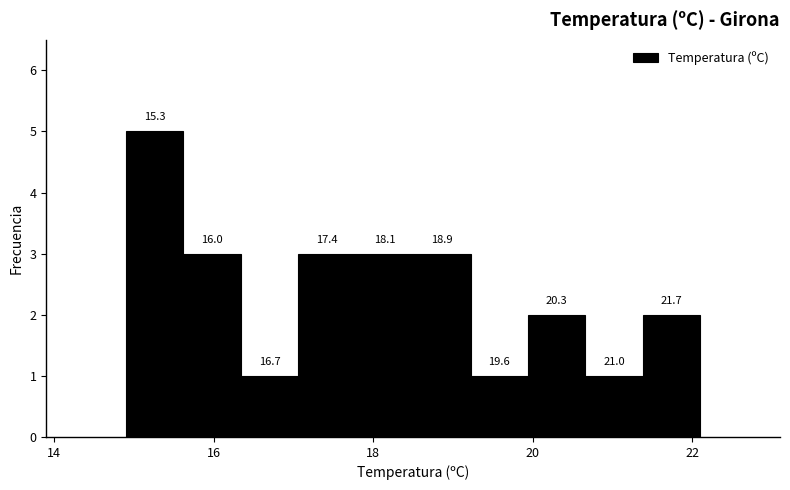

Read against the x-axis, roughly where is the centre of the tallest bar?

15.2